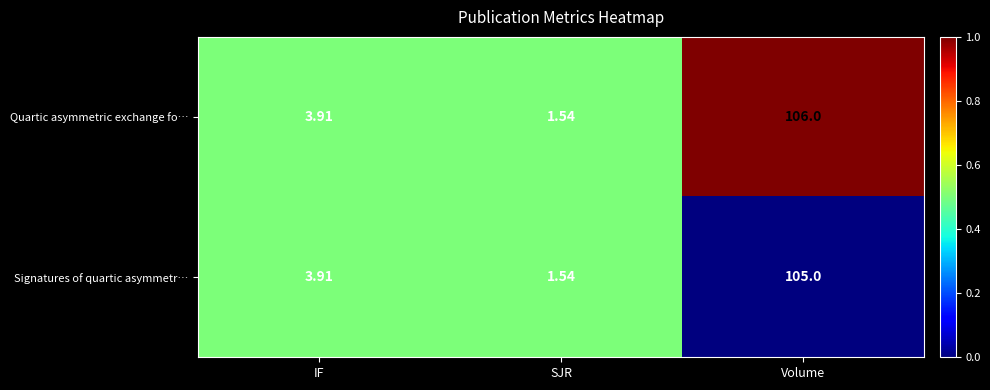

Where is Signatures of quartic asymmetr… nearest to the value 53?

IF